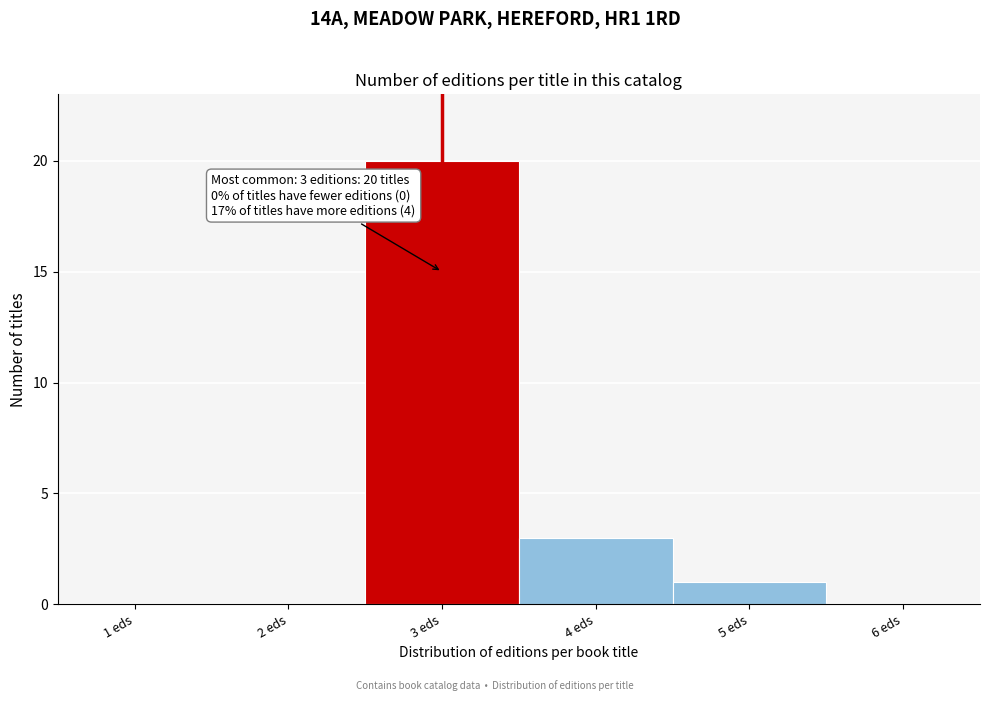

Reading left to right, transcribe all the data shown in this chart.

1 eds=0	2 eds=0	3 eds=20	4 eds=3	5 eds=1	6 eds=0